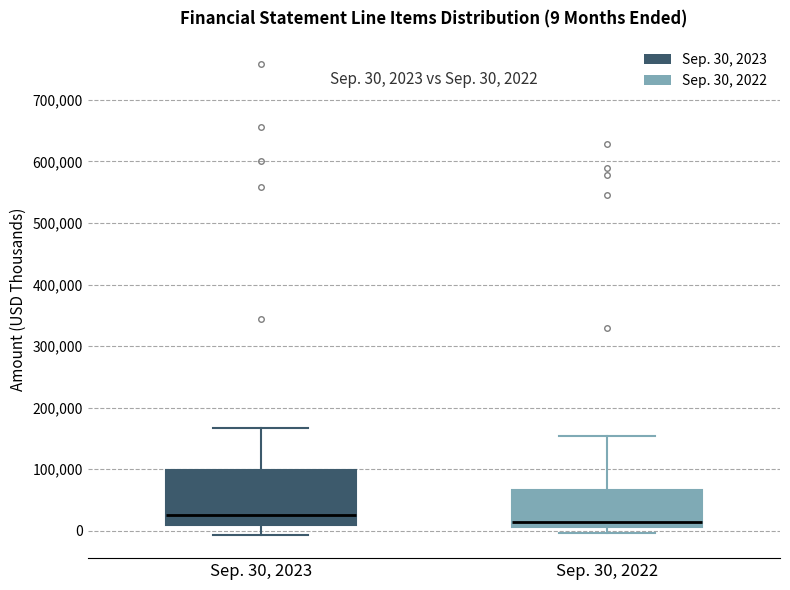

Which box is the tallest, from its lower edge to its upper edge?

Sep. 30, 2023